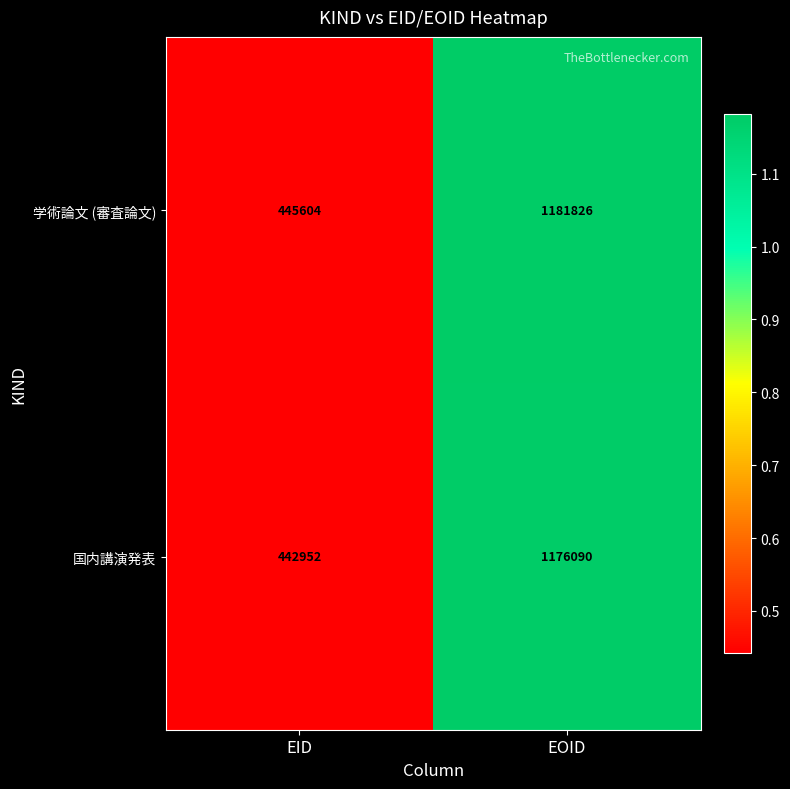

Which label corresponds to the largest value in the chart?

EOID